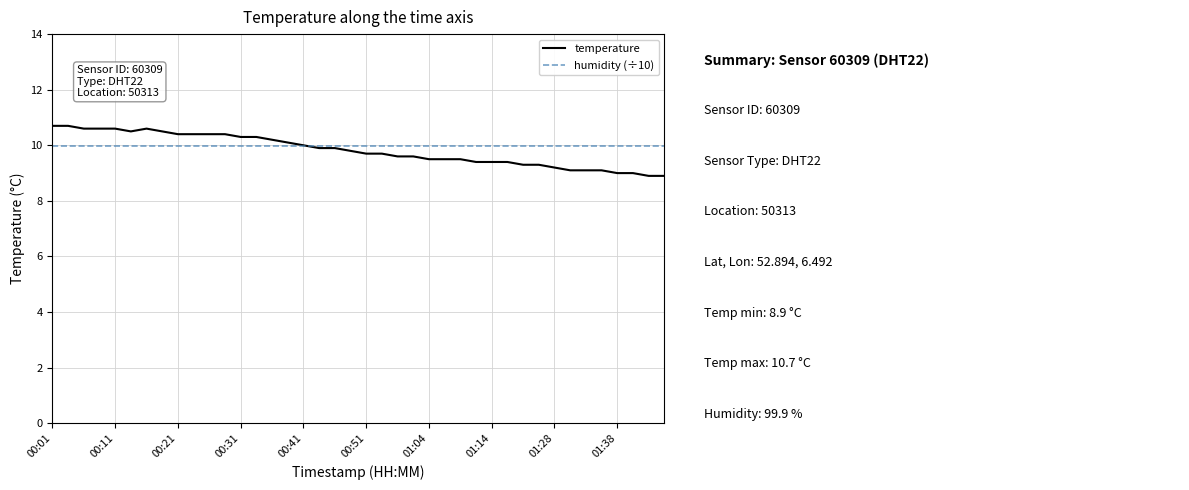

How many categories are shown in the chart?

40